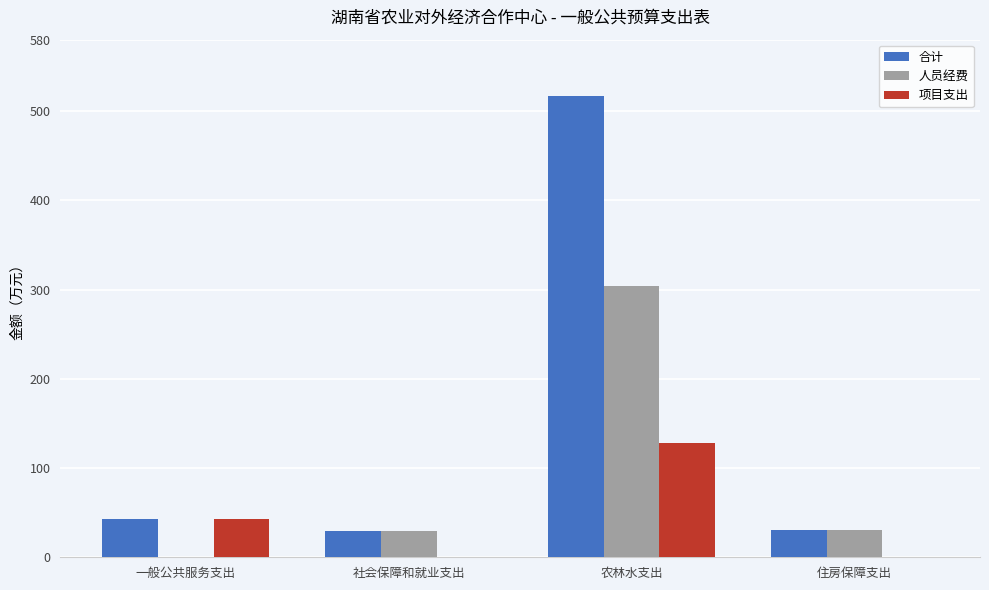

What value does the 合计 series have at 社会保障和就业支出?

29.9